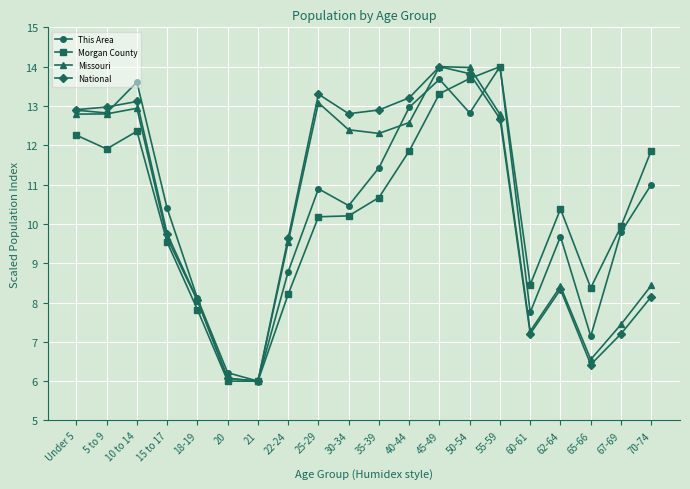

How many interior local peaks does the Missouri series have?

4